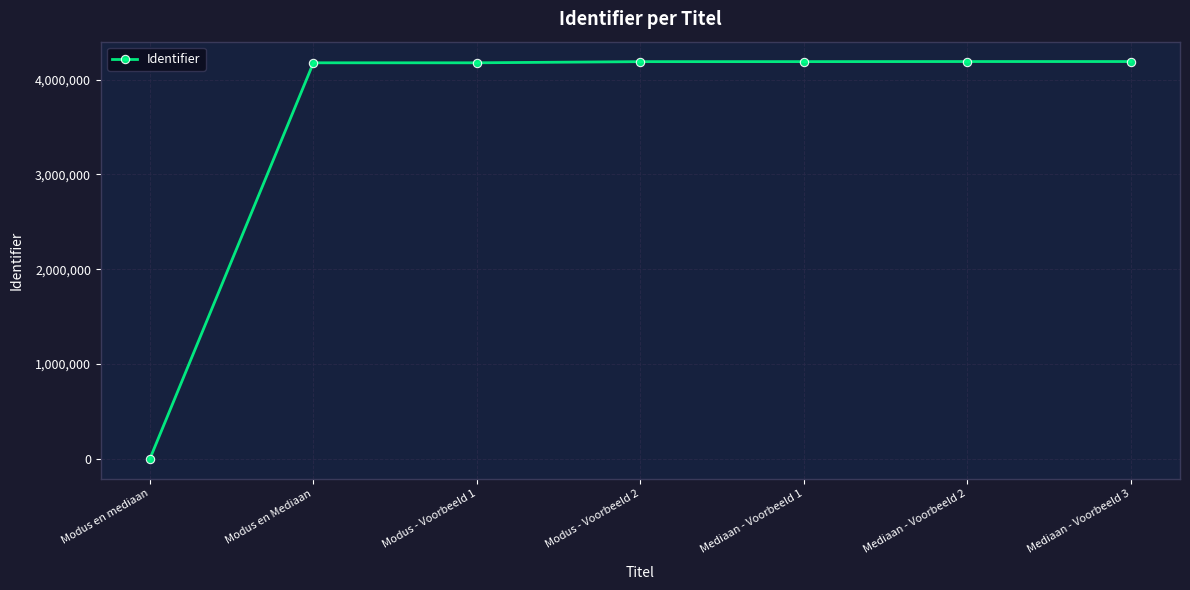

Does the chart display data point markers on the line(s)?

Yes